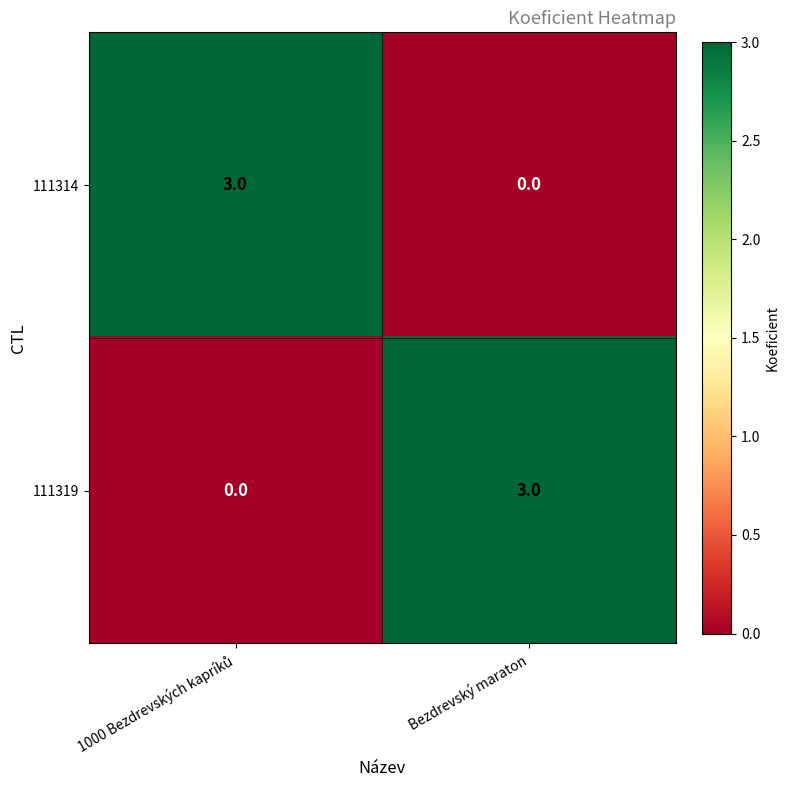

Reading left to right, list all the values displayed in this chart.

111314: 3	0
111319: 0	3